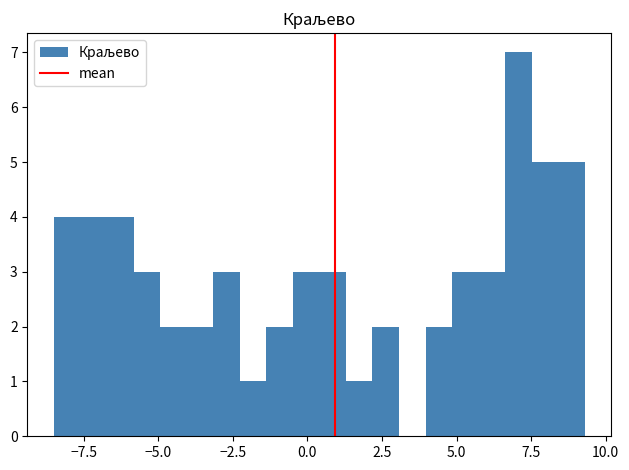

Read against the x-axis, roughly where is the centre of the tallest bar?

7.0